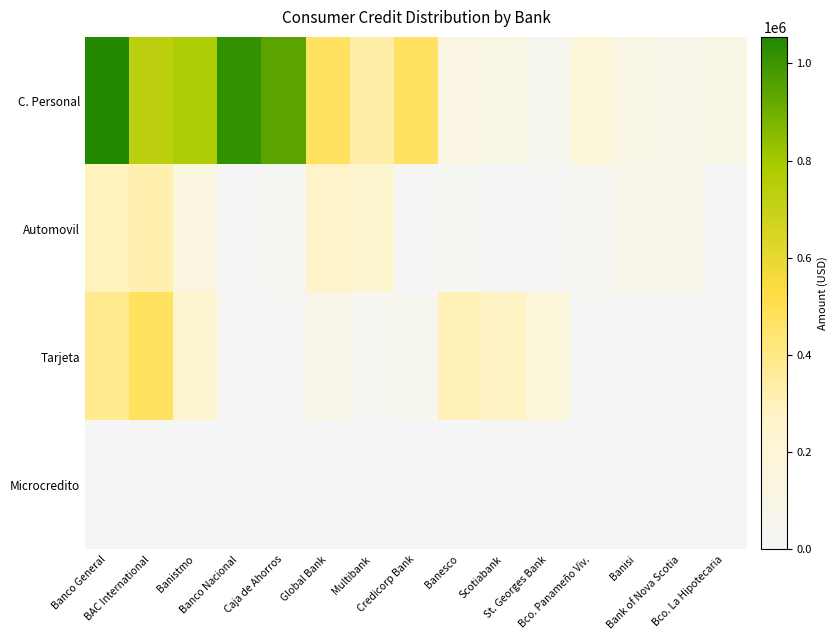

At which category is the sum across all series the highest?

Banco General